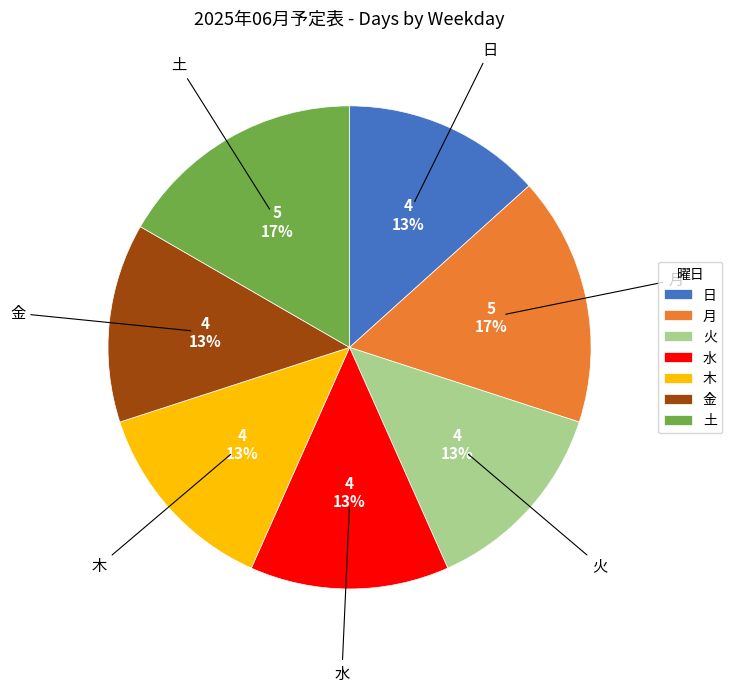

Is 火 the majority of the pie?

No